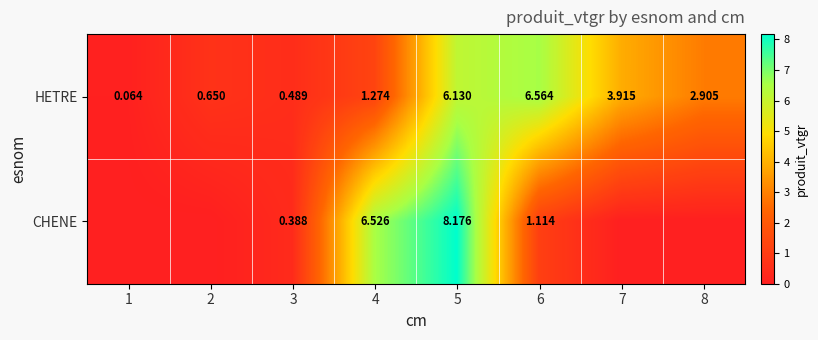

Rank the series at 5 from highest to lowest value.

CHENE, HETRE